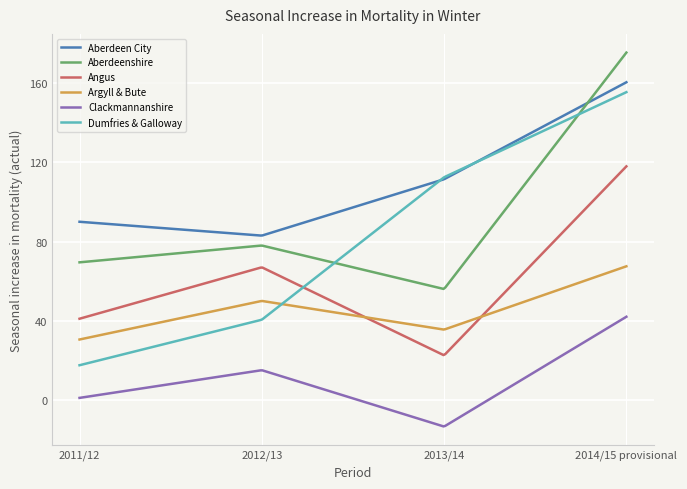

True or false: Angus and Aberdeenshire cross at least once.

False